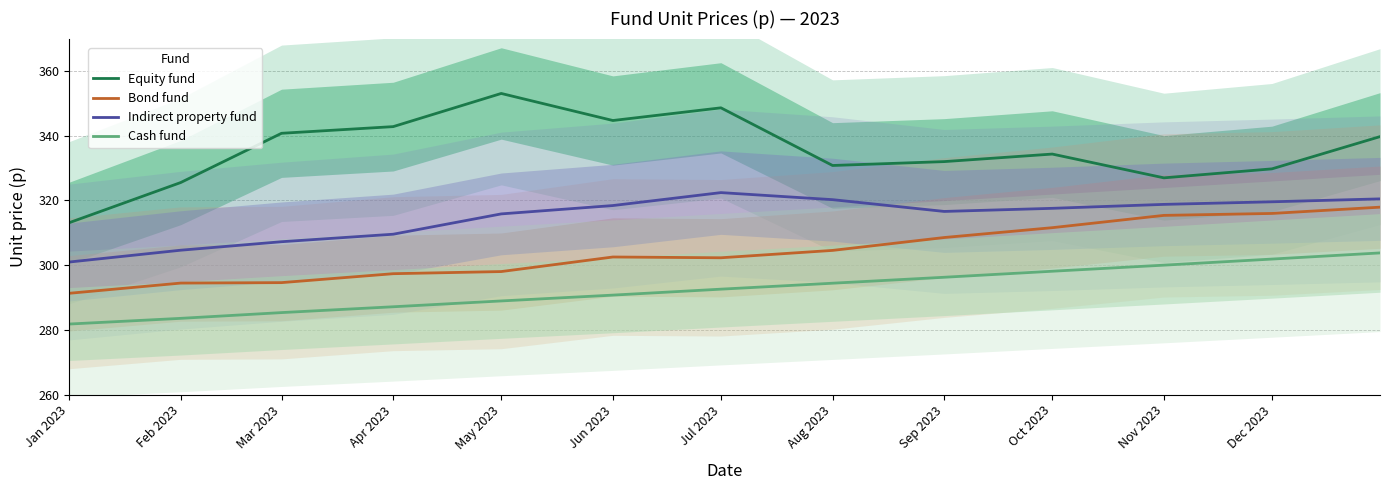

At how many categories does at least one series exceed 323?

12